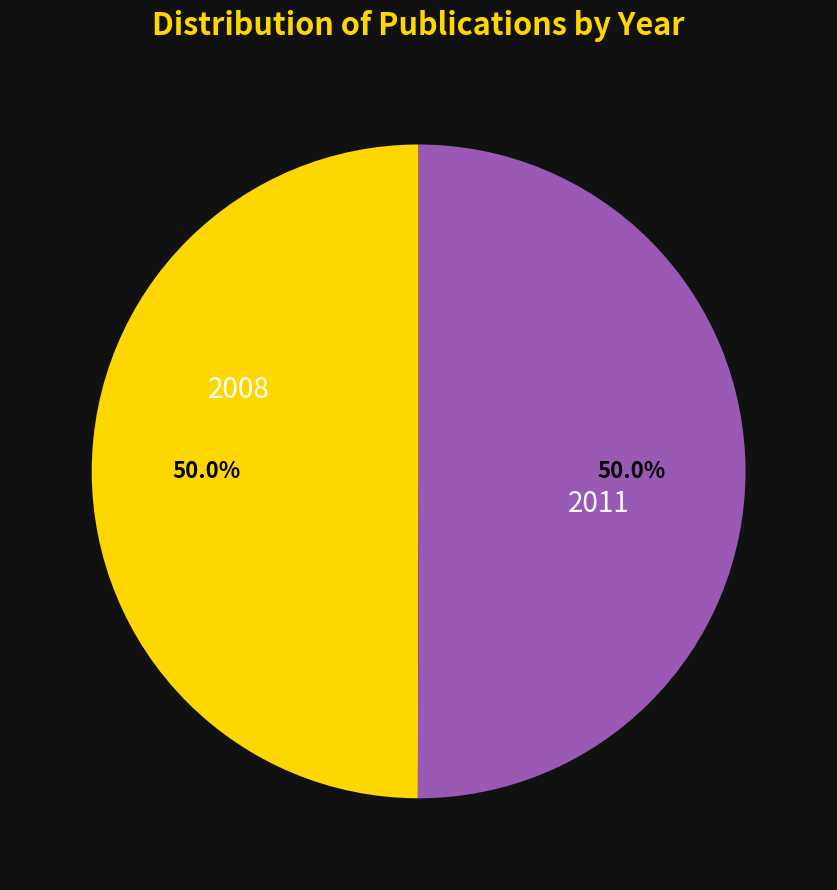

Which slice is the smallest?

2008